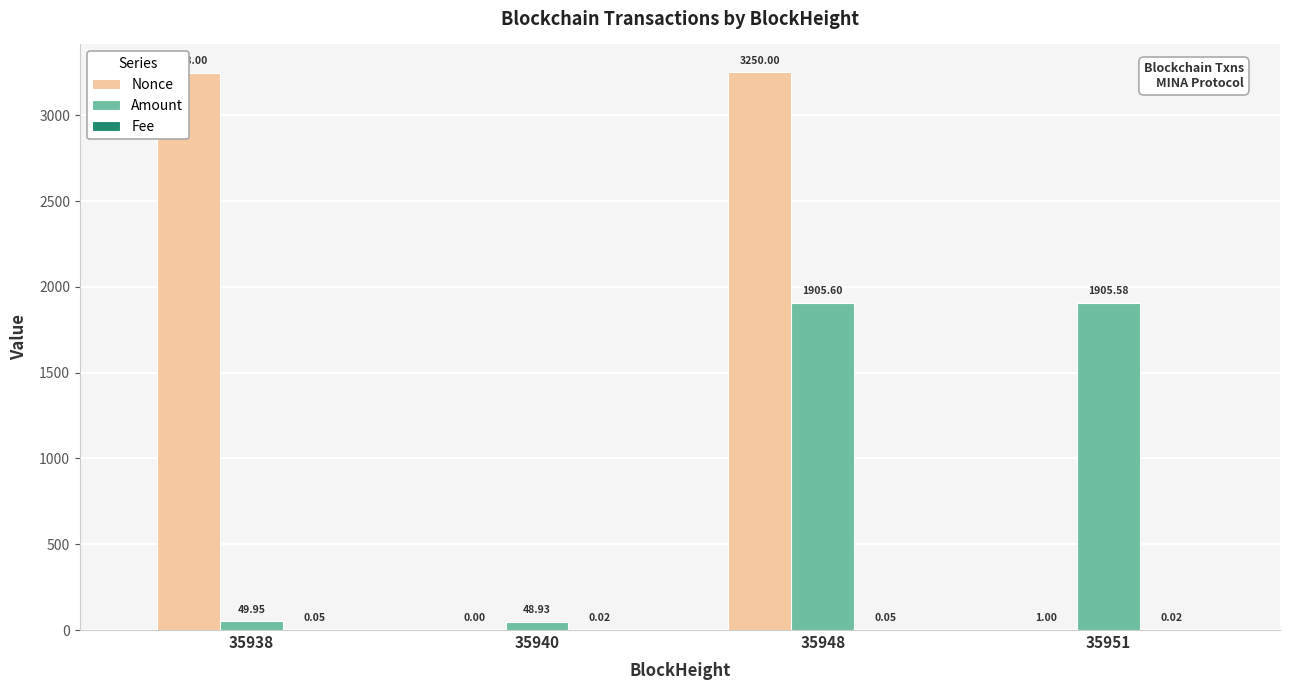

The Amount series shows 1905.6 at 35951. True or false?

True